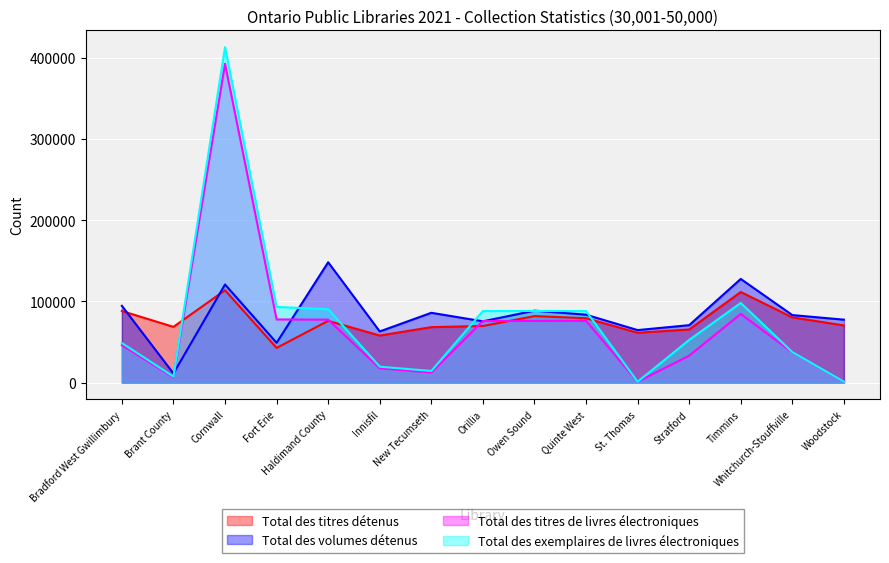

Read the Total des titres détenus value at Orillia, to the nearest 10.

69650